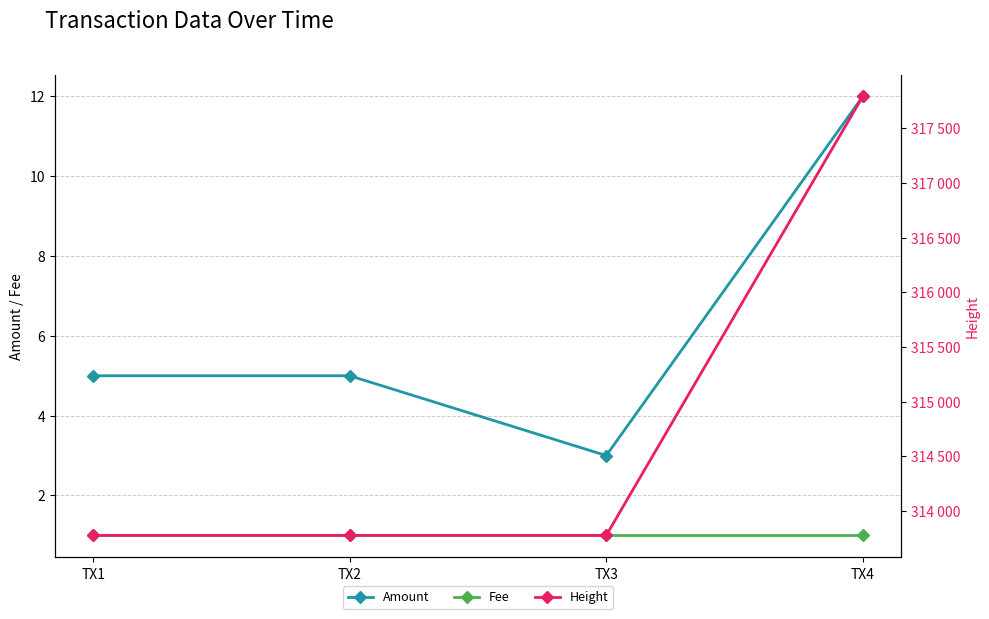

Rank the categories by Fee value from lowest to highest.

TX1, TX2, TX3, TX4